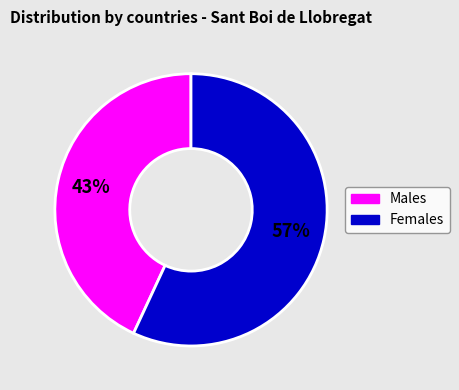

To the nearest percent, what is the average slice percentage?

50%